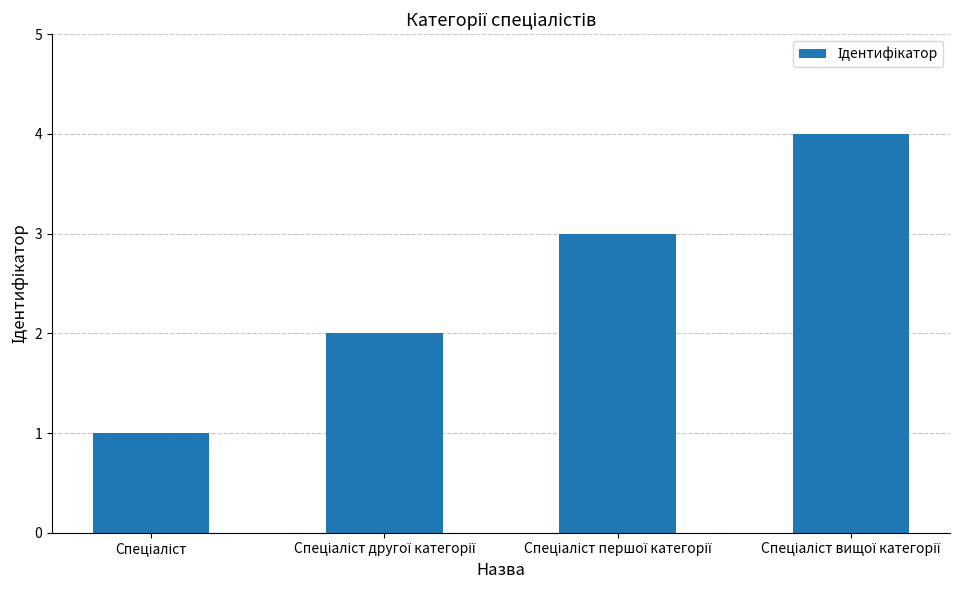

What is the sum of all values?

10